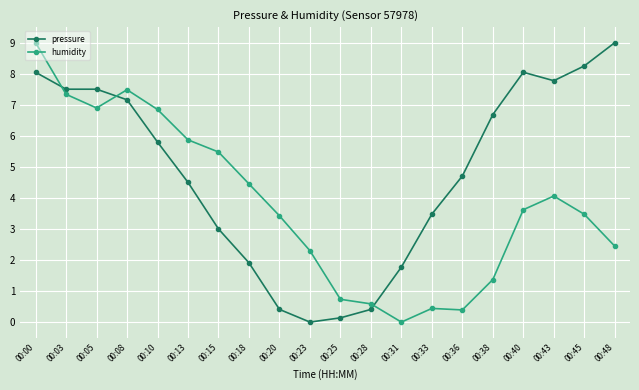

What is the total value across all series at 00:08?

14.6